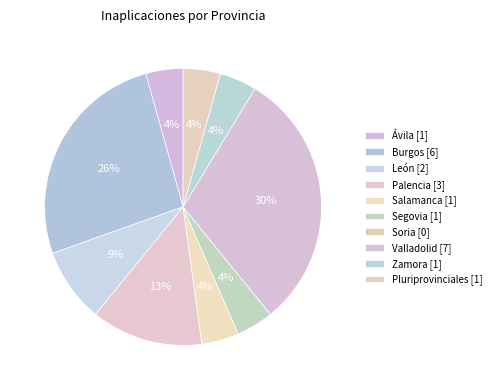

To the nearest percent, what is the difference between the León and Segovia slice percentages?

4%